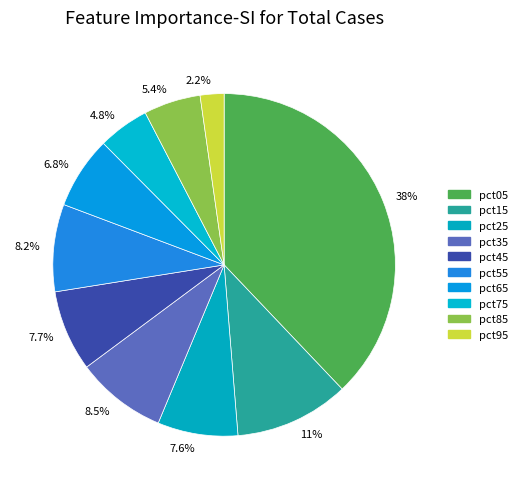

Approximately how many times larger is the value at 5.4% compared to 7.7%?

0.7